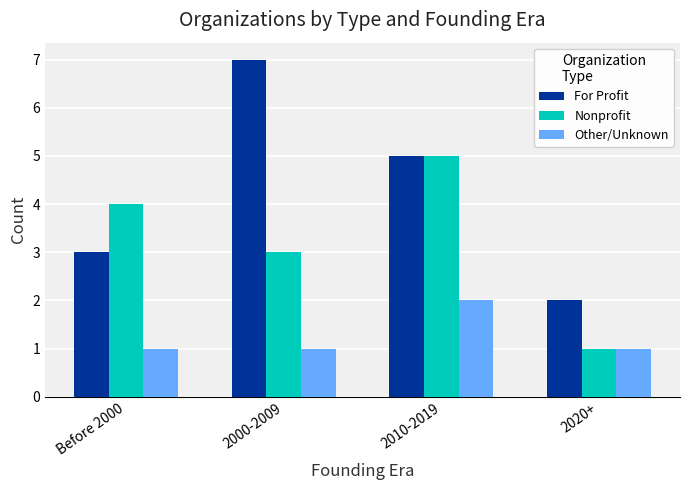

Rank the series at Before 2000 from highest to lowest value.

Nonprofit, For Profit, Other/Unknown